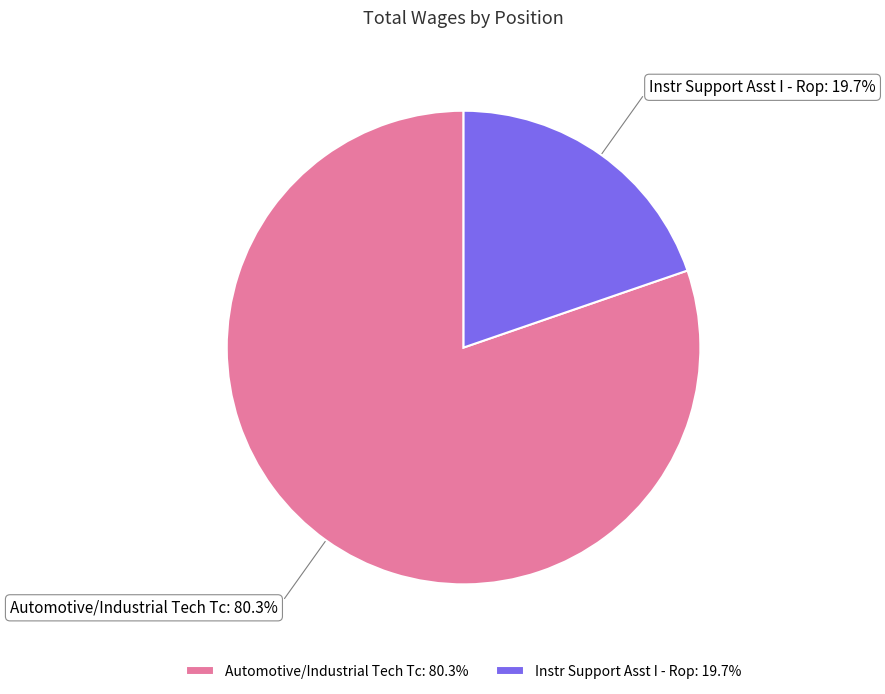

What is the total percentage of Automotive/Industrial Tech Tc and Instr Support Asst I - Rop?

100.0%